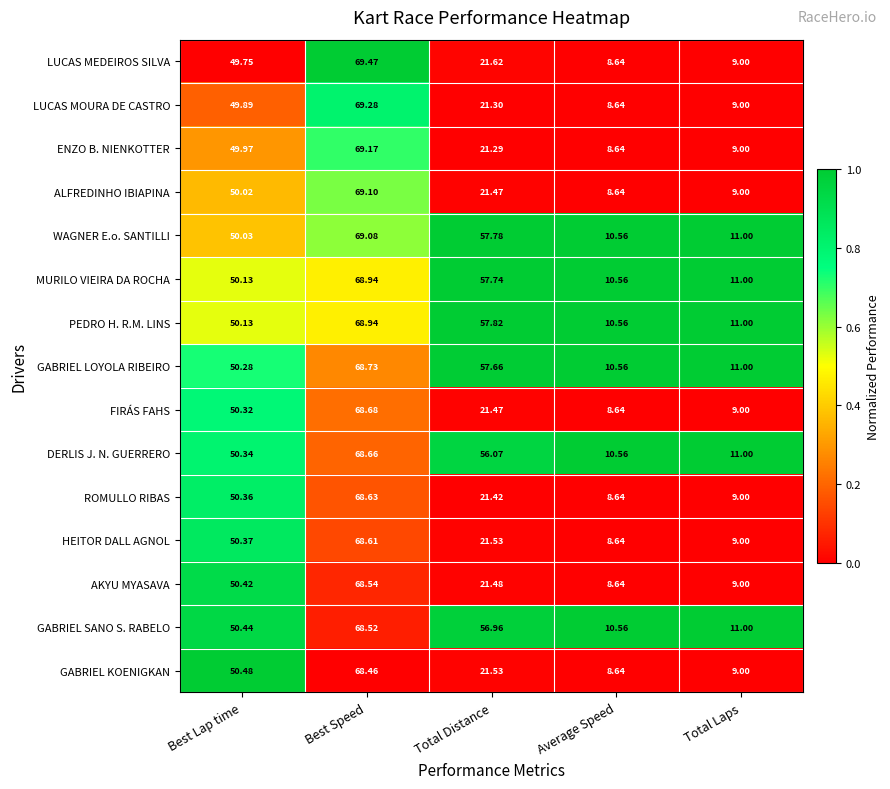

At which category is the sum across all series the highest?

Best Speed